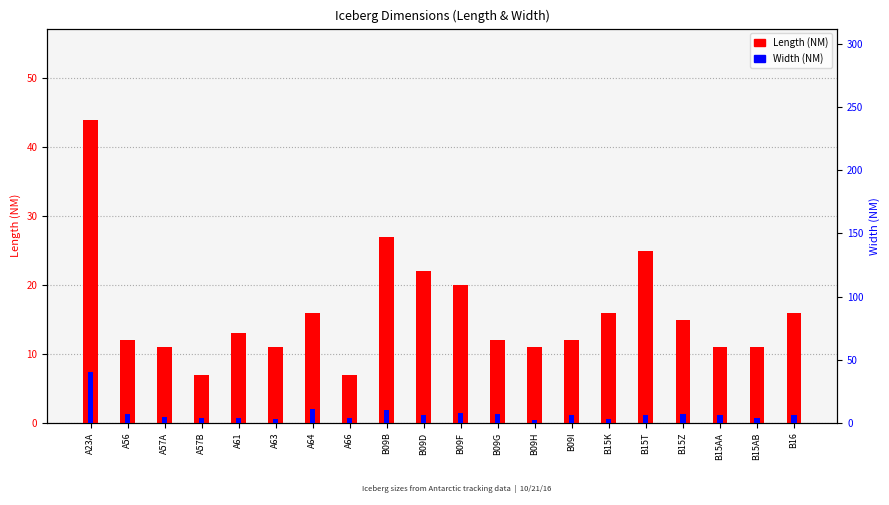

At which label is Width (NM) closest to 21?

A64